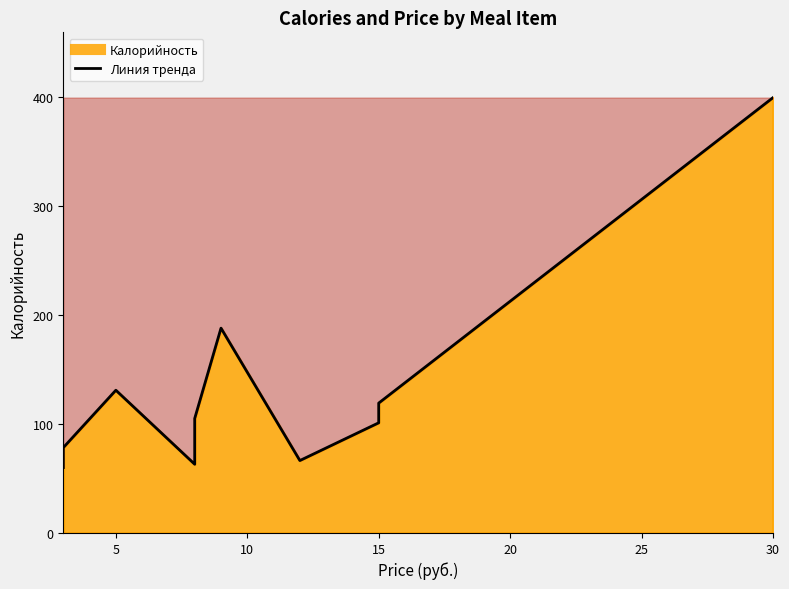

Which series has the largest total across all categories?

Калорийность